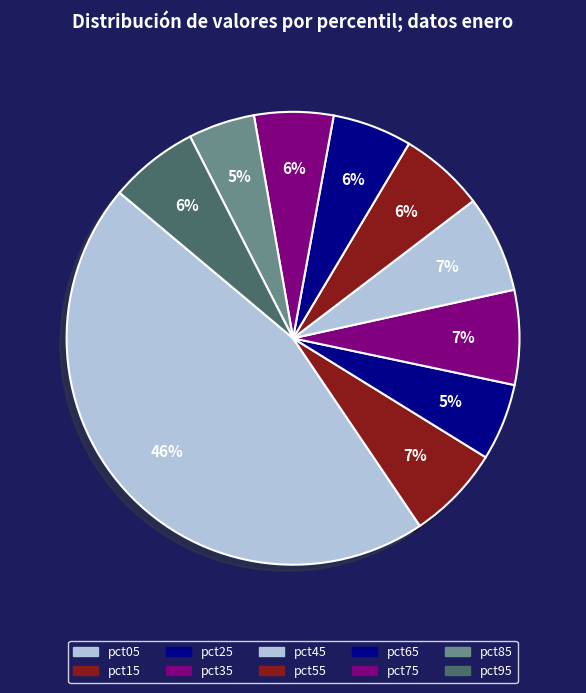

To the nearest percent, what portion does pct55 represent?

6%